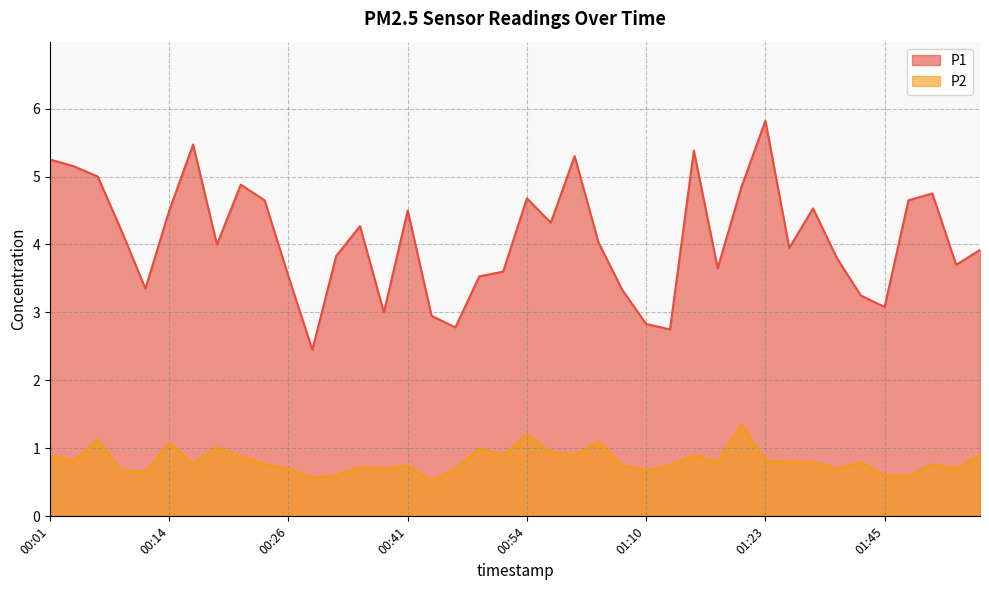

The P2 series shows 0.9 at 01:45. True or false?

False